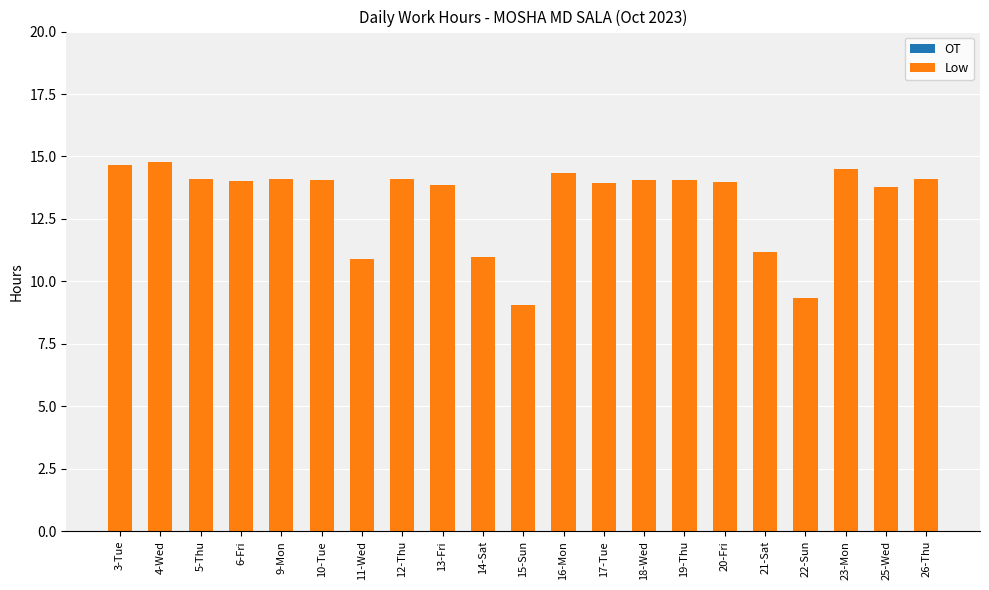

What is the label of the 2nd bar from the left?

4-Wed